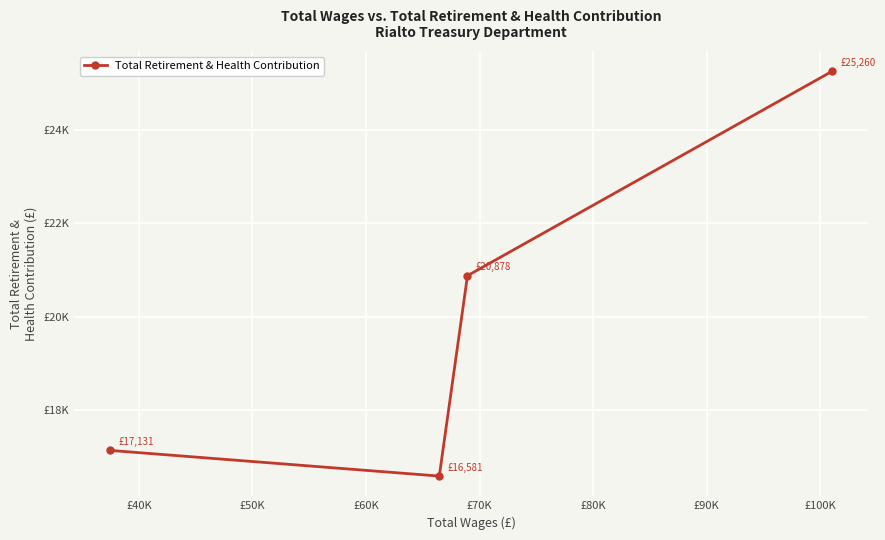

True or false: there are more than 0 points higher than both neighbors.

False